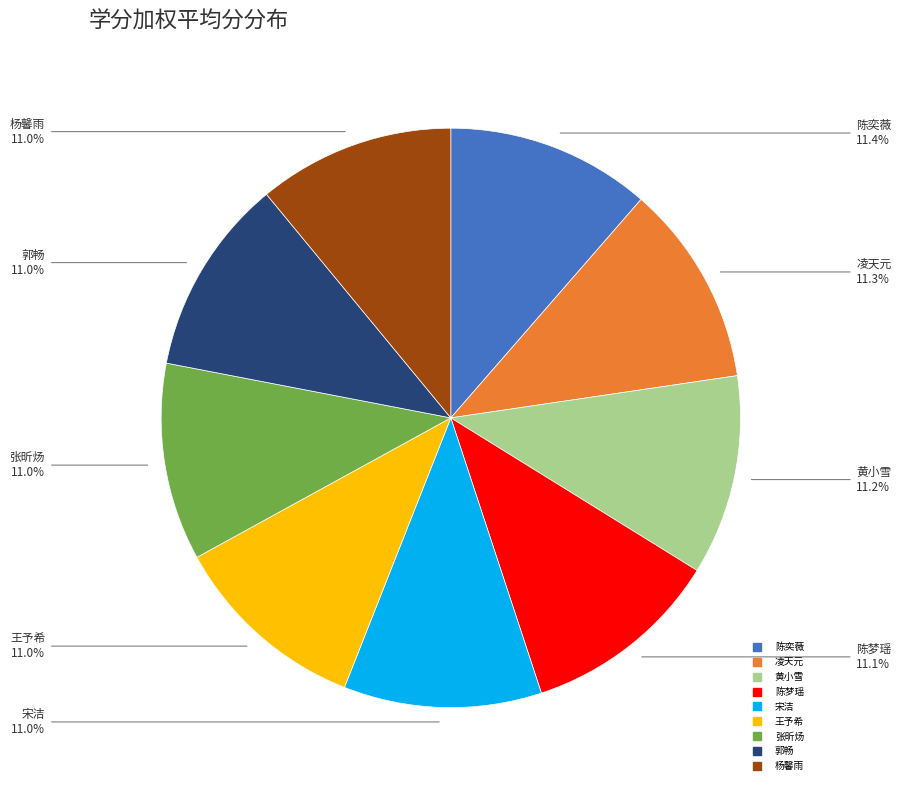

Is there a majority slice in this chart?

No